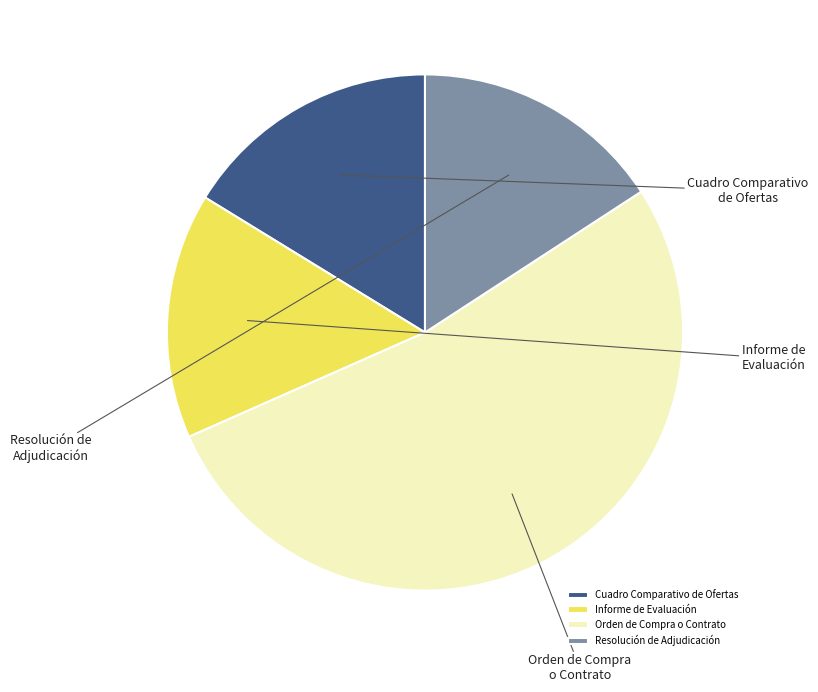

Which category has the smallest portion of the pie?

Informe de Evaluación